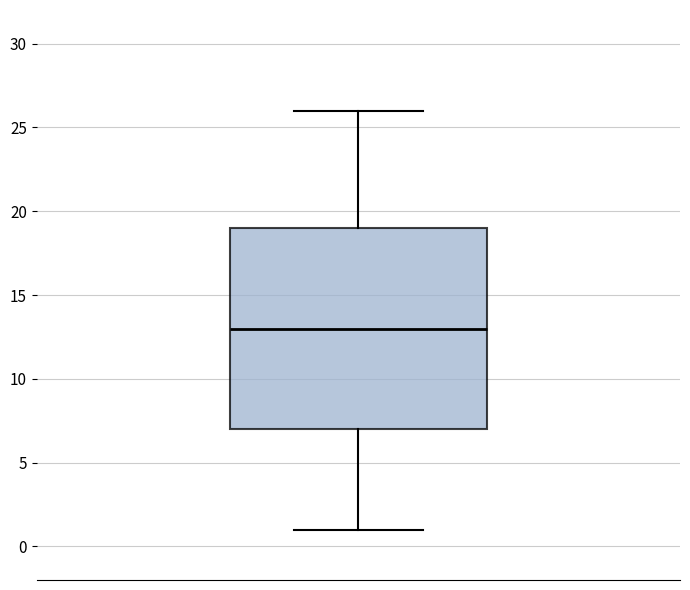

Read this box plot against the y-axis: the position of the median line, the range covered by the box, and the ends of both whiskers. The values are not printed on the chart, so give them approximately, as read against the axis.

median 13, box 7 to 19, whiskers 1 to 26